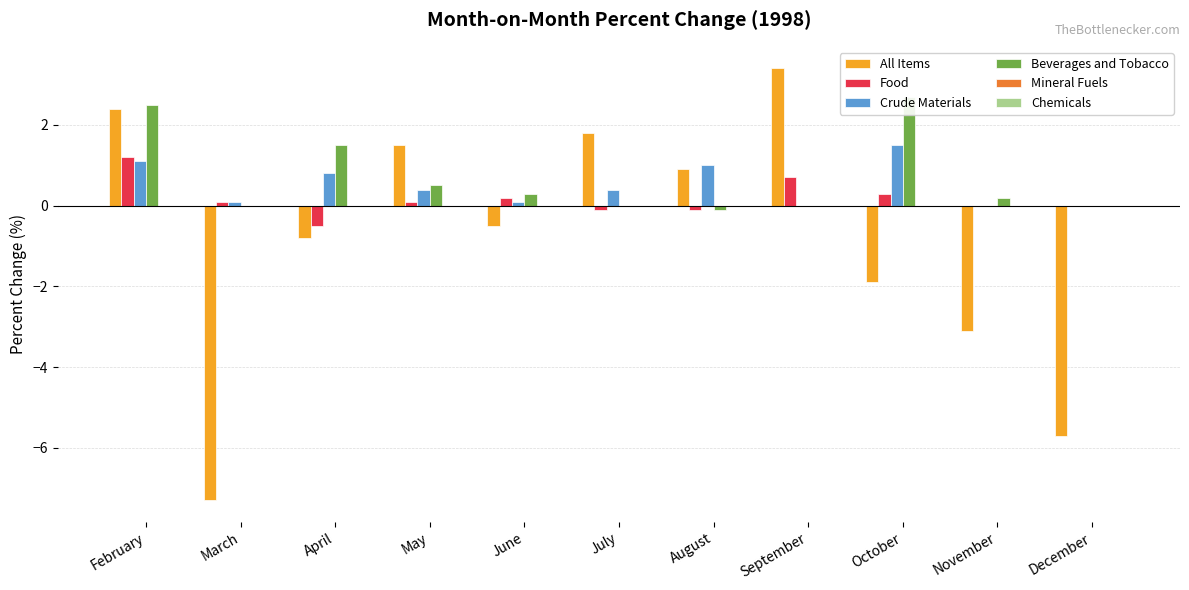

The All Items series shows 2.4 at February. True or false?

True